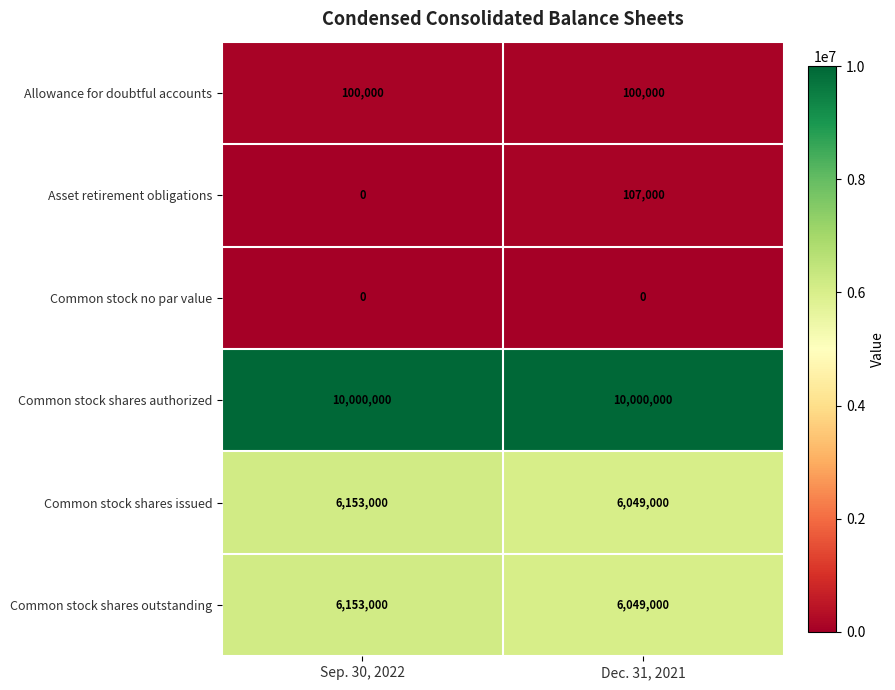

The Common stock shares outstanding series shows 1251356 at Dec. 31, 2021. True or false?

False